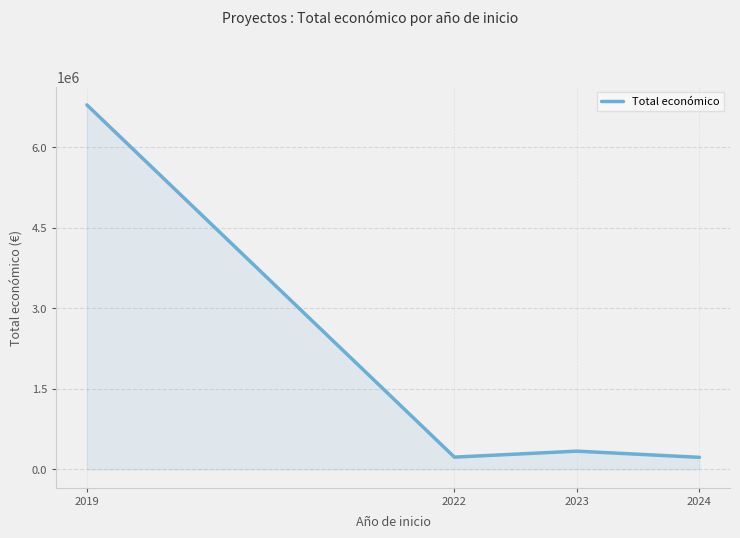

Approximately how many times larger is the value at 2023 compared to 2019?

0.1